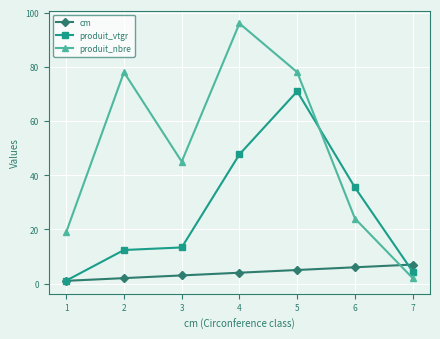

What is the value of the produit_nbre point at the 4th from the left?

96.0